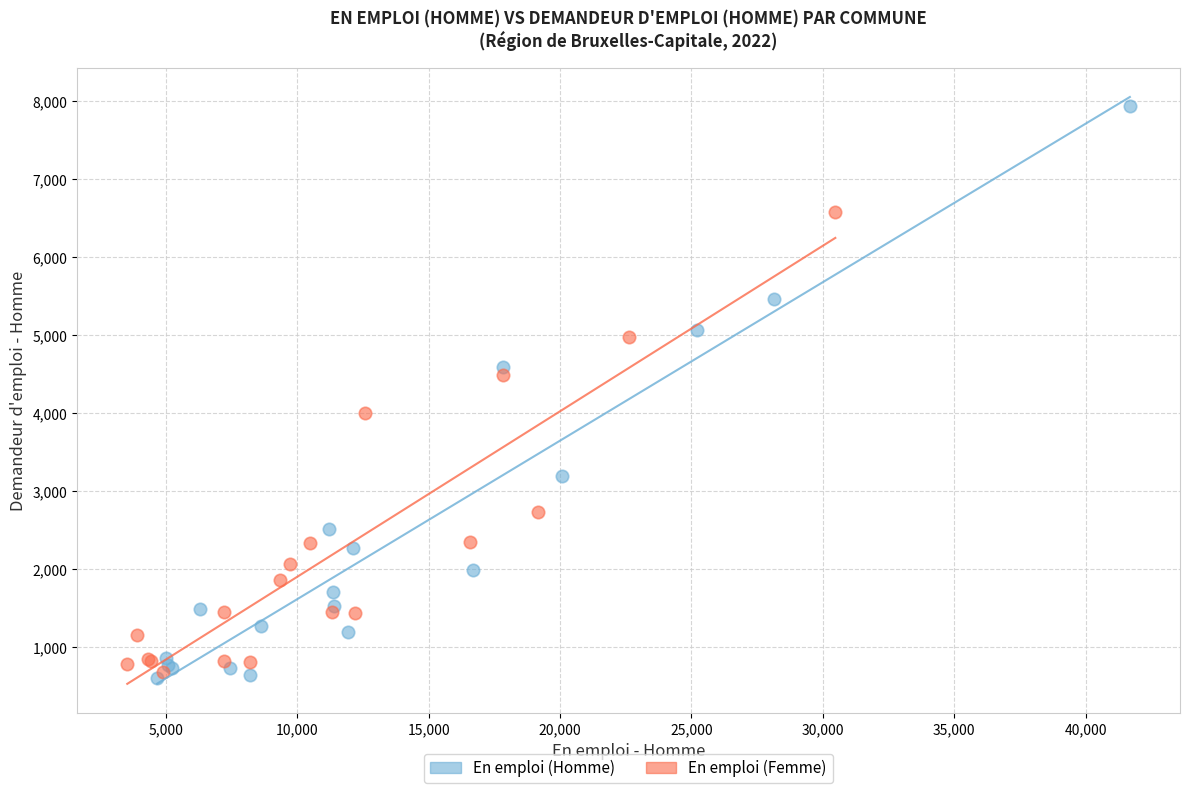

Which series has the widest spread of Y values?

En emploi (Homme)